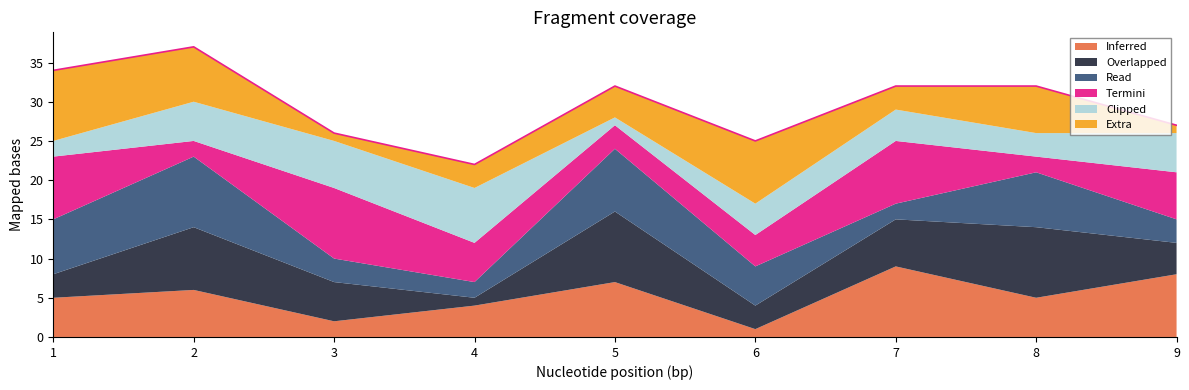

True or false: Inferred has a value of 2 at 4.

False